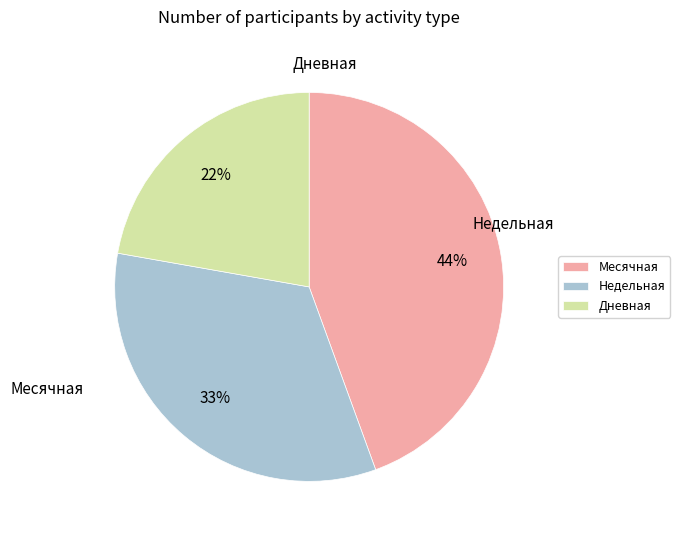

What portion of the pie excludes Недельная?

66.7%